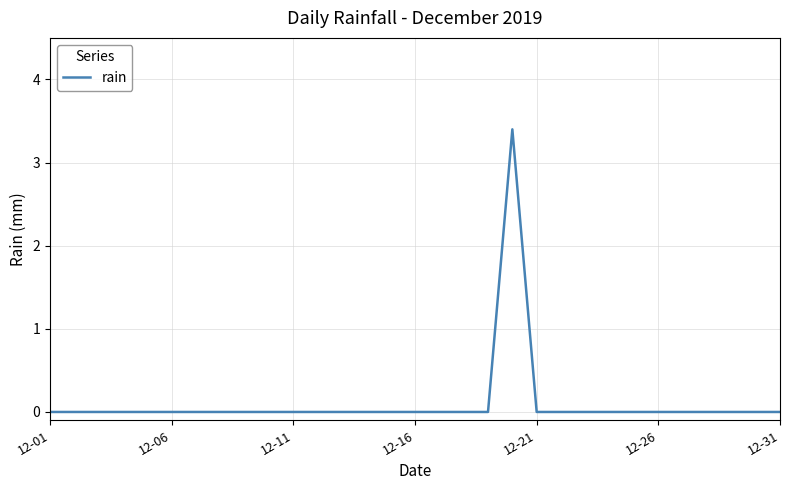

What is the difference between the maximum and minimum values?

3.4